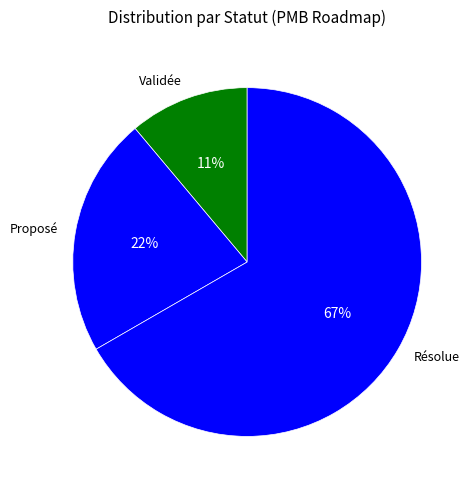

Which has a higher value, Résolue or Proposé?

Résolue